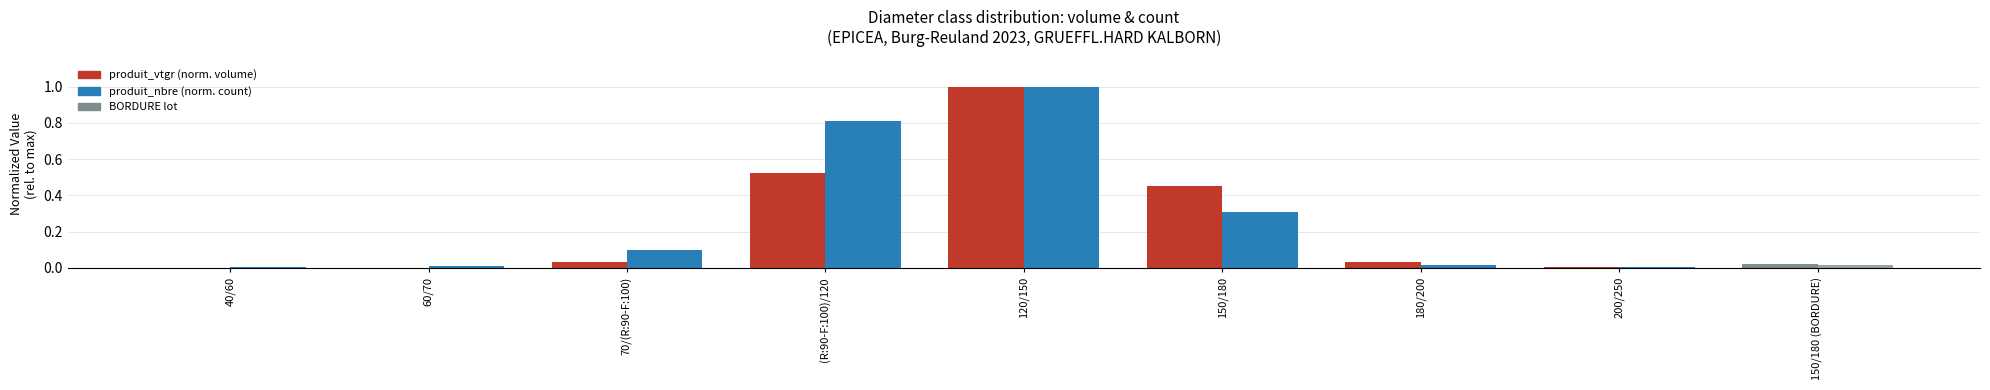

What is the maximum value shown in the chart?

1.0